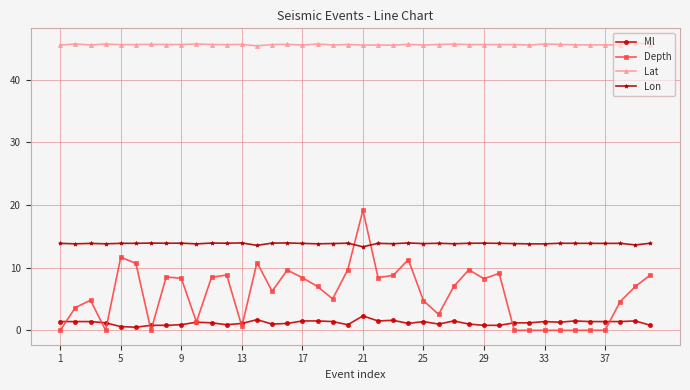

What is the difference between the second highest and minimum values in the Lat series?

0.3